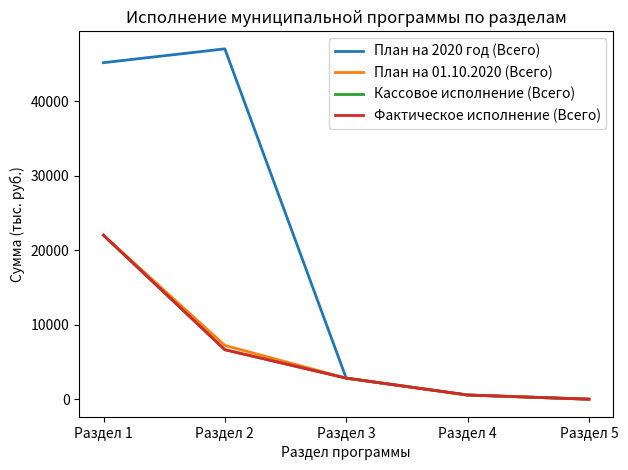

At which category is the sum across all series the highest?

Раздел 1